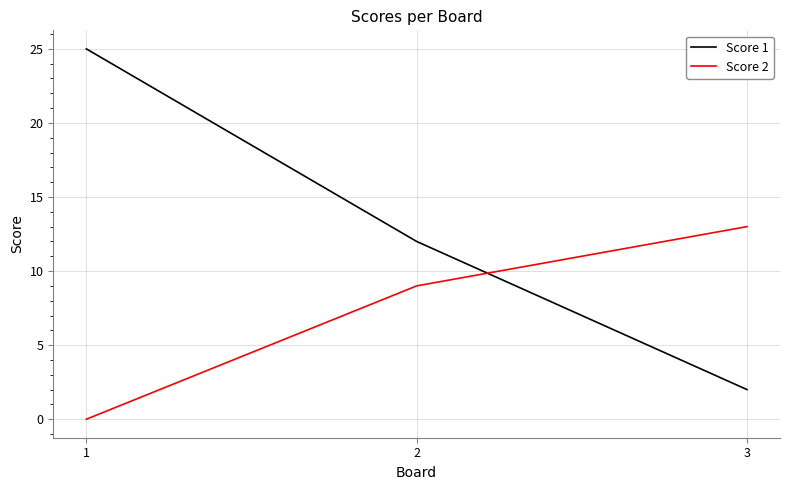

At which label does Score 1 first exceed 12?

1